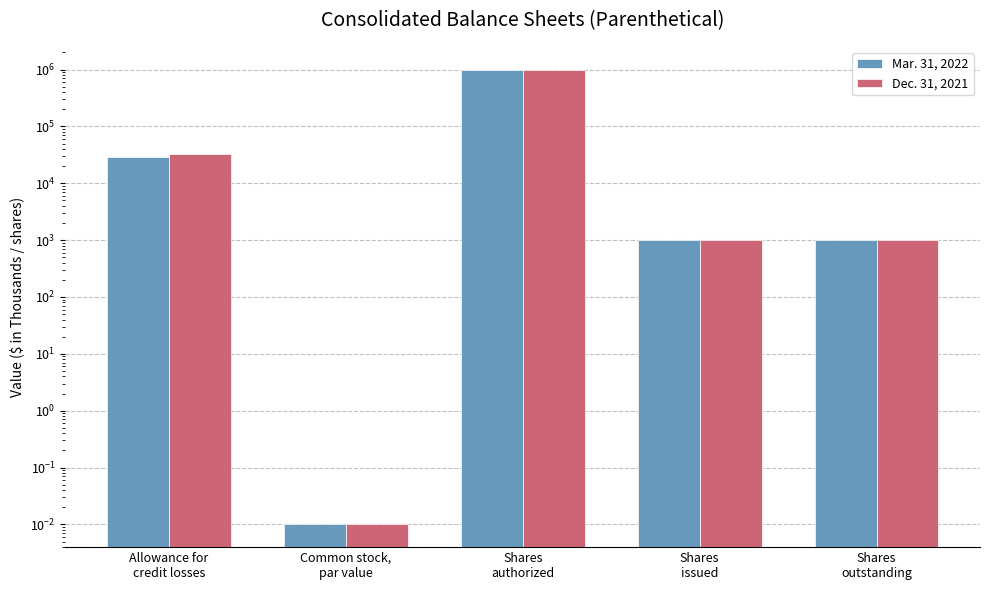

Which series has the widest spread of values?

Mar. 31, 2022